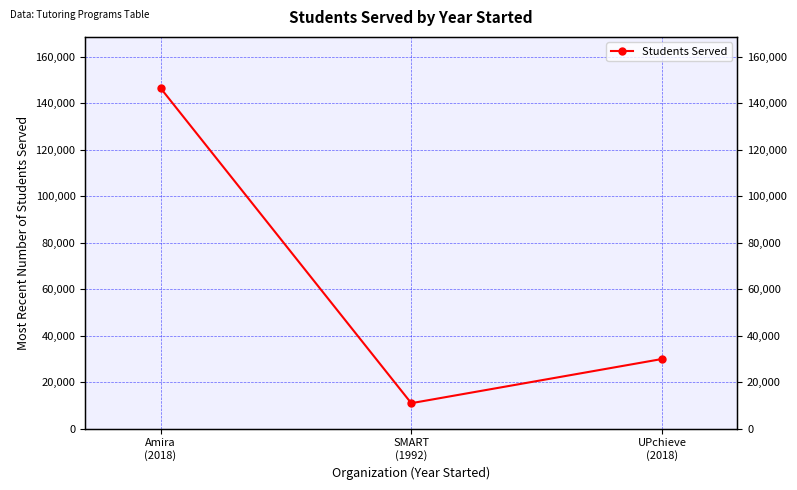

True or false: the data shows 146500 at Amira
(2018).

True